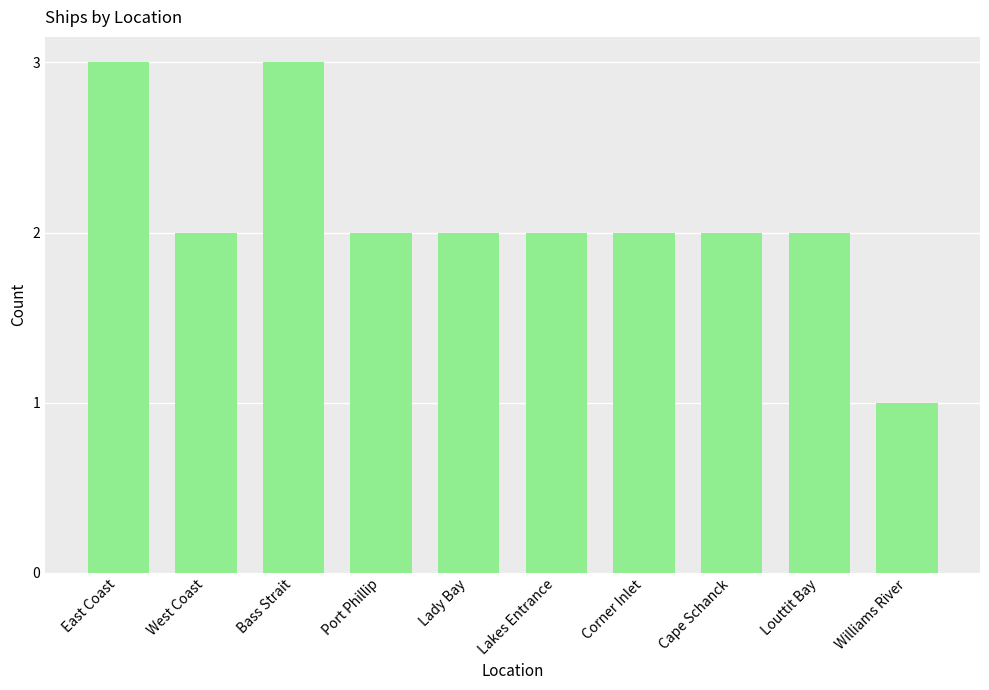

What is the ratio of the value at East Coast to the value at Lady Bay?

1.5